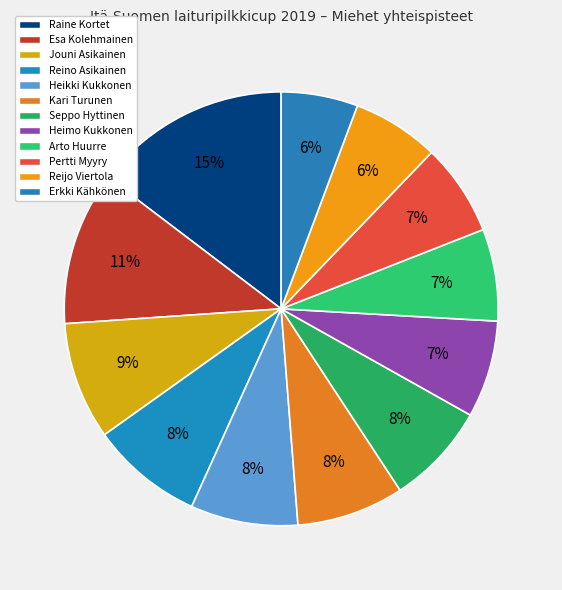

How much of the chart is everything except Raine Kortet?

85.3%